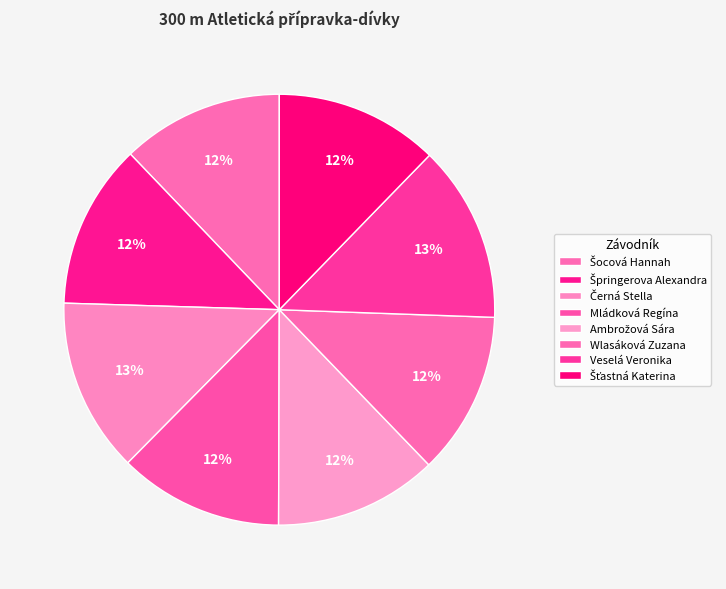

Rank the categories by value from highest to lowest.

Veselá Veronika, Černá Stella, Špringerova Alexandra, Mládková Regína, Šťastná Katerina, Ambrožová Sára, Wlasáková Zuzana, Šocová Hannah